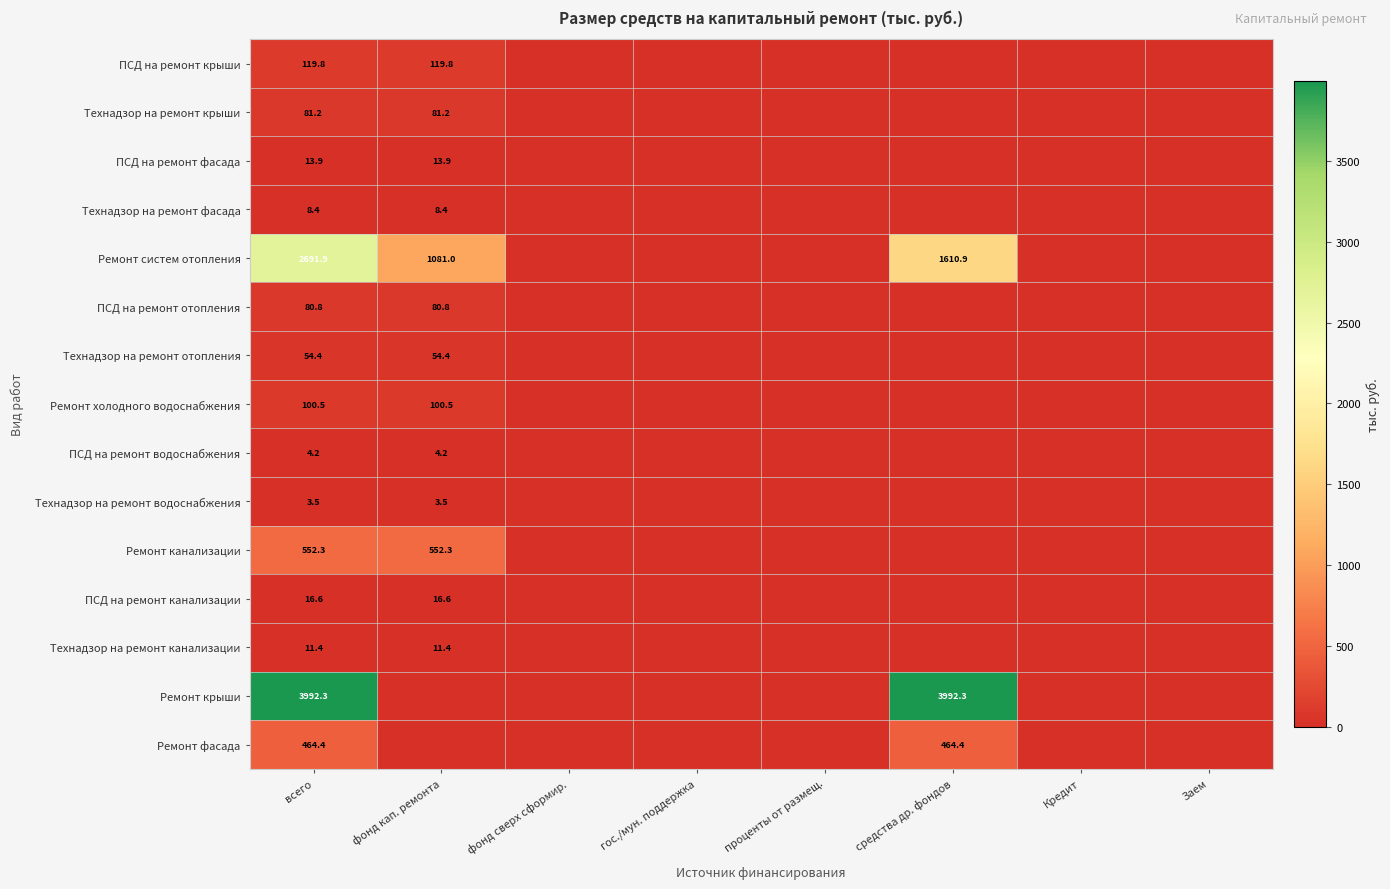

The ПСД на ремонт отопления series shows 31.2 at всего. True or false?

False